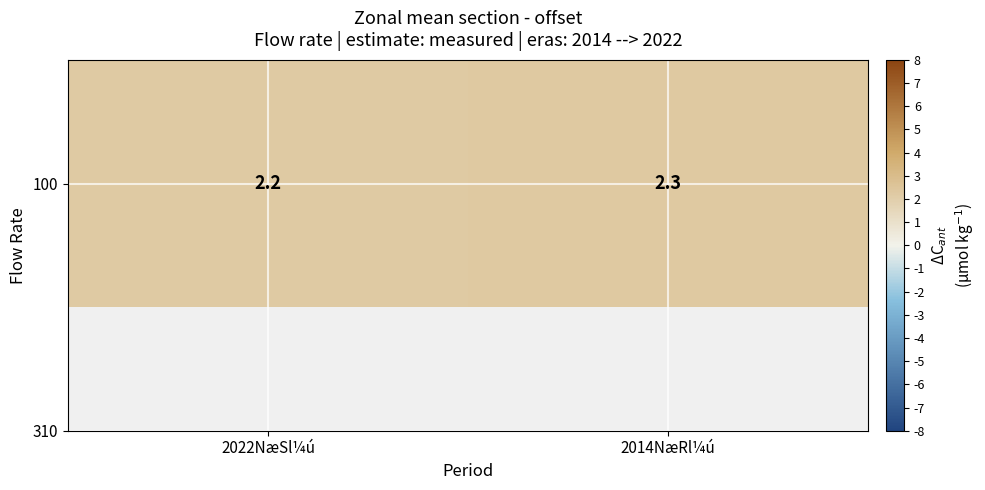

Which has a higher value, 2022NæSl¼ú or 2014NæRl¼ú?

2014NæRl¼ú